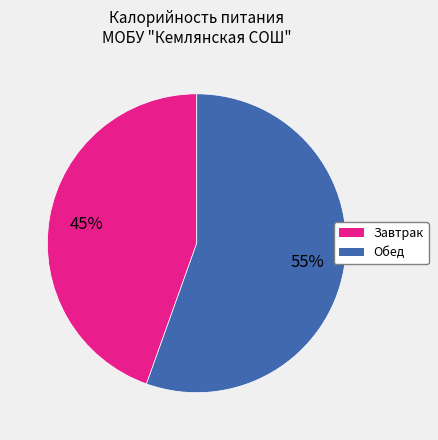

What percentage is the Завтрак slice, to the nearest percent?

45%